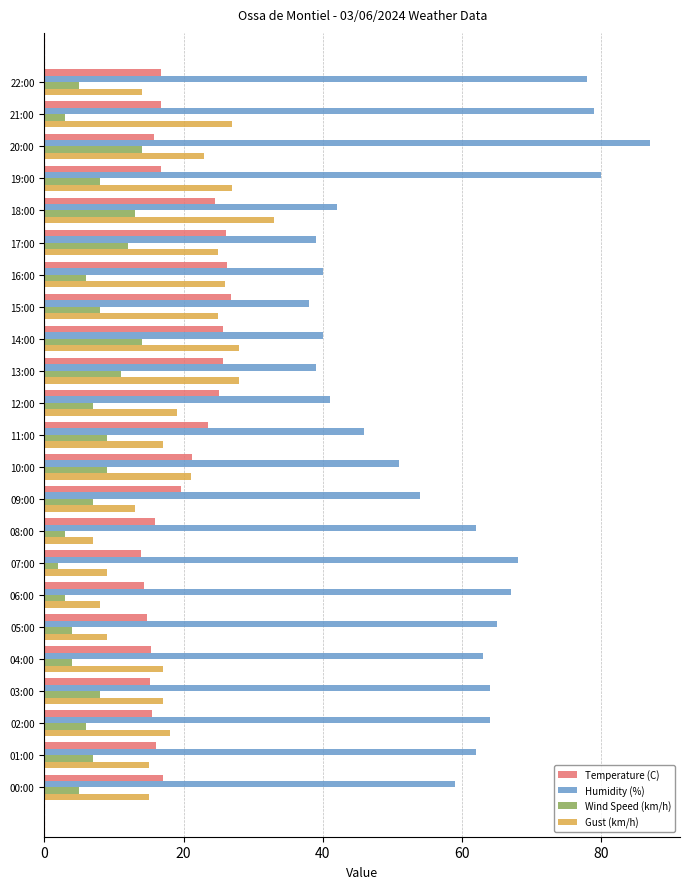

What is the difference between the second highest and minimum values in the Gust (km/h) series?

21.0